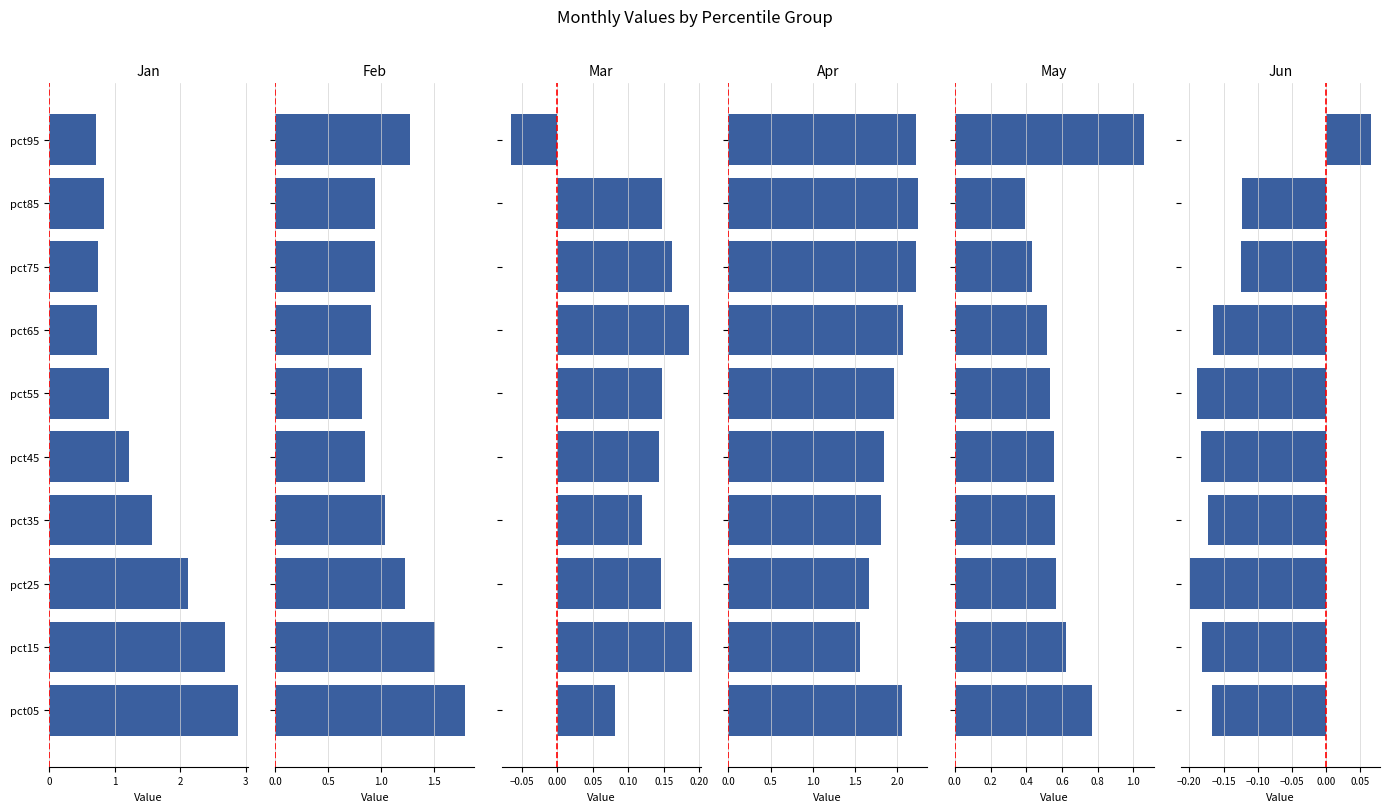

How many groups of bars are there?

10